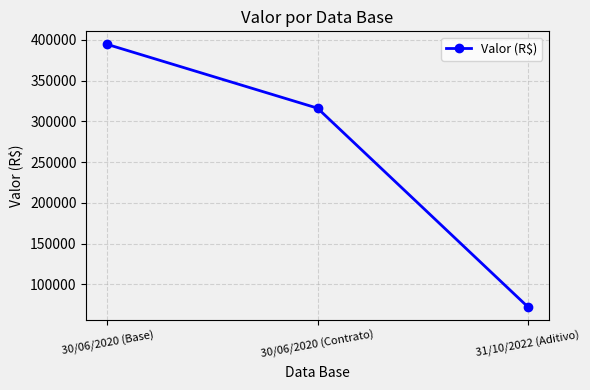

Approximately how many times larger is the value at 31/10/2022 (Aditivo) compared to 30/06/2020 (Contrato)?

0.2